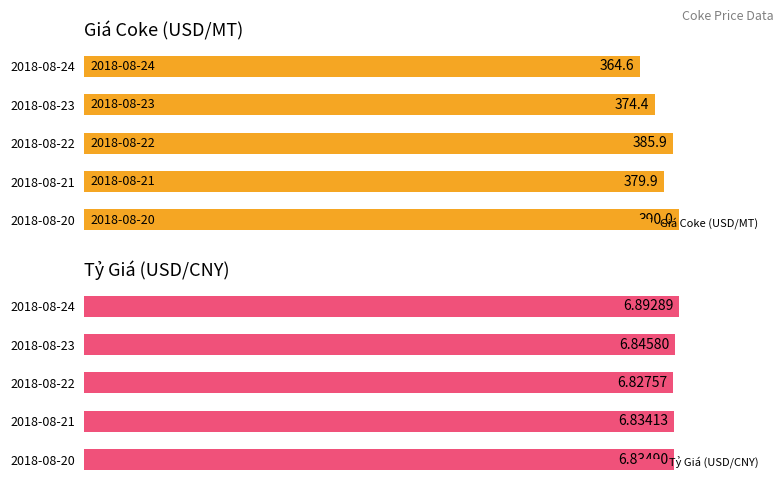

What are all the series names shown in the legend?

Giá Coke (USD/MT), Tỷ Giá (USD/CNY)